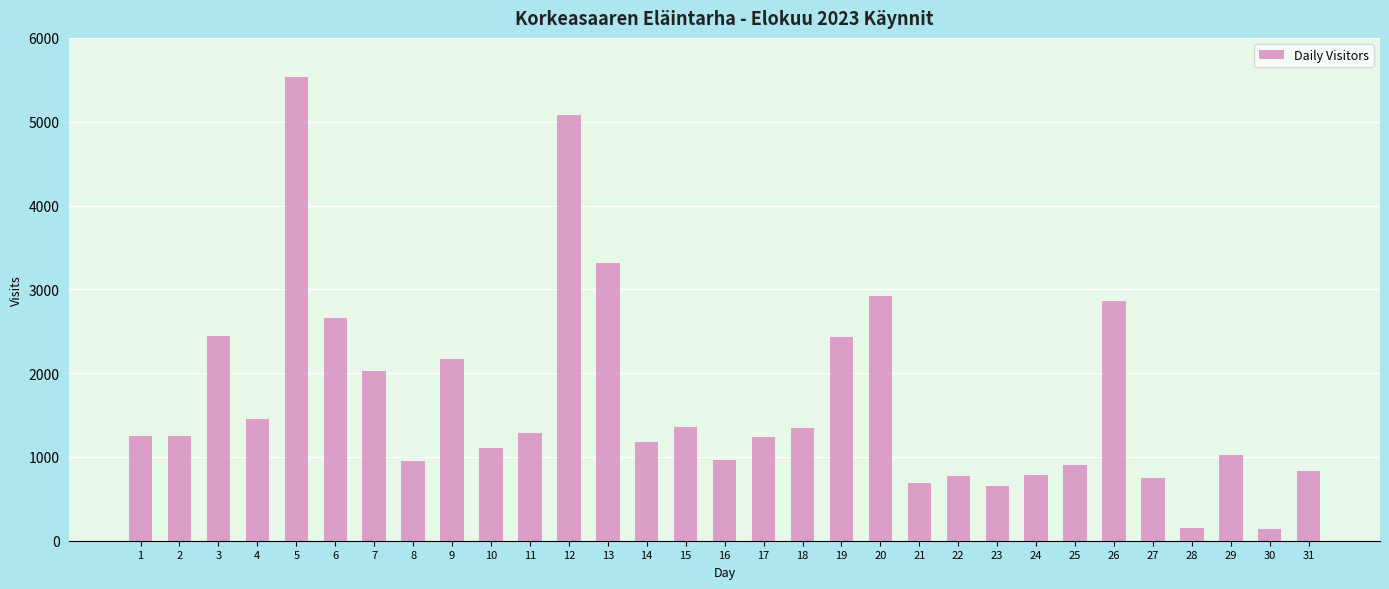

What is the smallest value displayed?

144